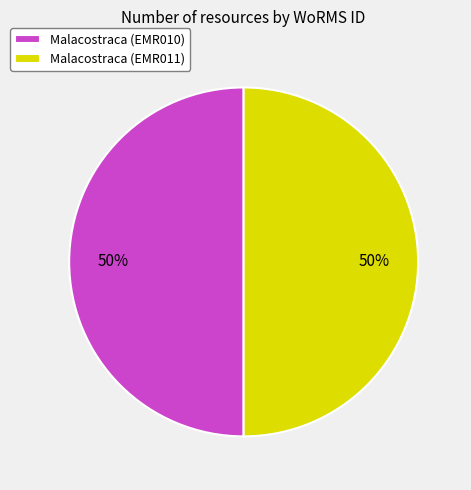

Is it true that Malacostraca (EMR010) is 36% of the pie?

False